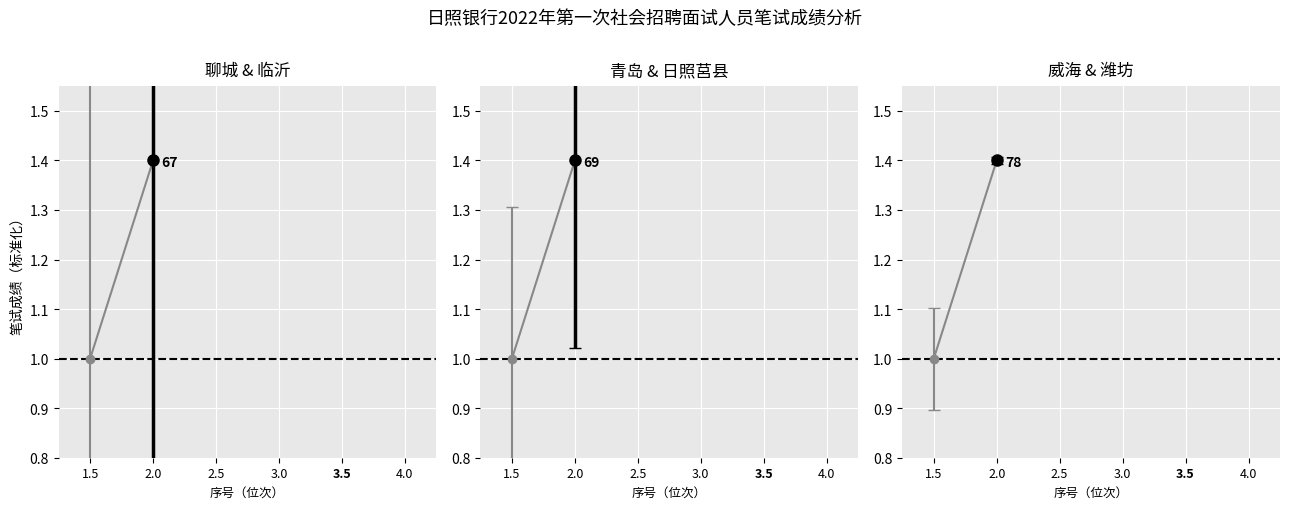

What is the change in value from 1.5 to 2.0?

+0.4